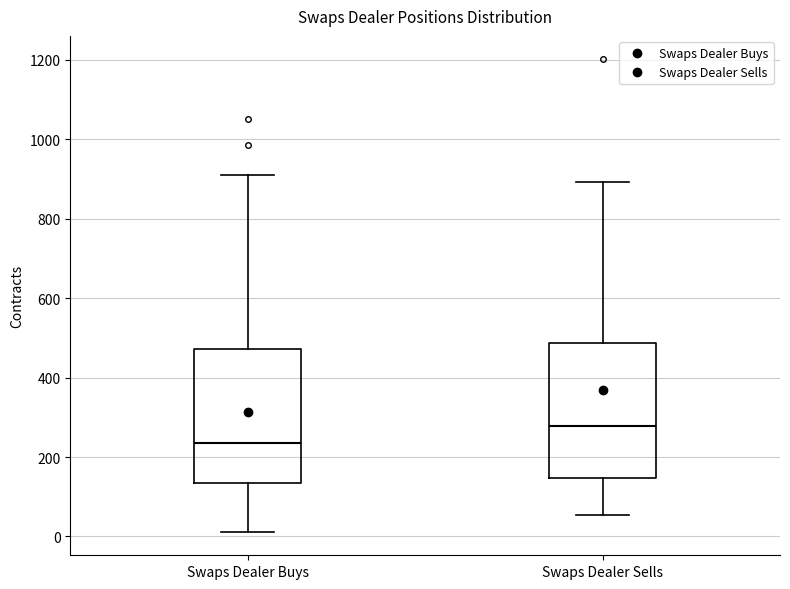

Reading left to right, transcribe this box plot: for each box, give where its median line is, the range the box spans, and where its two whiskers end, as read against the y-axis. The values are not printed on the chart, so give them approximately, as read against the axis.

Swaps Dealer Buys: median 240, box 140 to 480, whiskers 20 to 920
Swaps Dealer Sells: median 280, box 140 to 480, whiskers 60 to 900